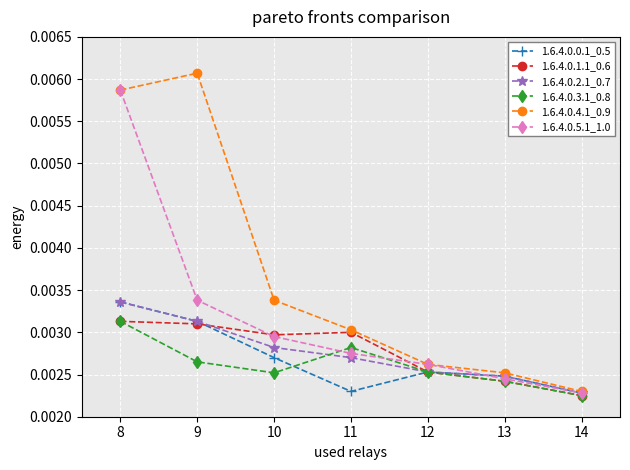

At which category is the sum across all series the highest?

8